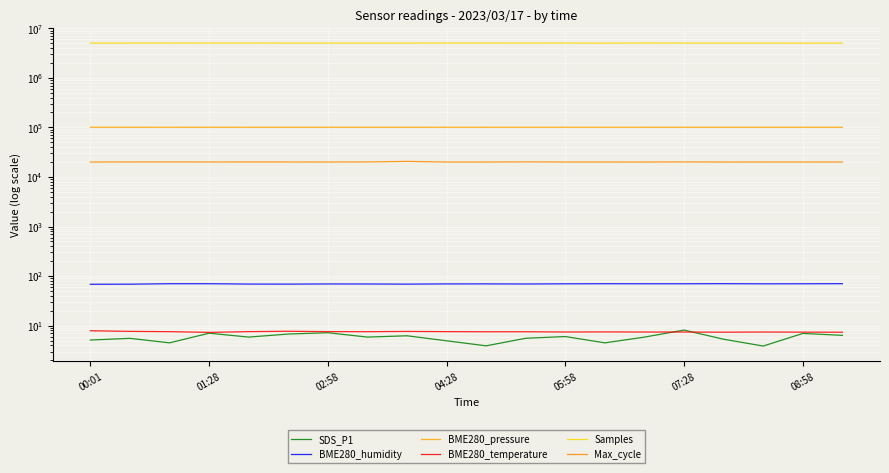

After their last crossing, which series has the higher values: SDS_P1 or BME280_temperature?

BME280_temperature